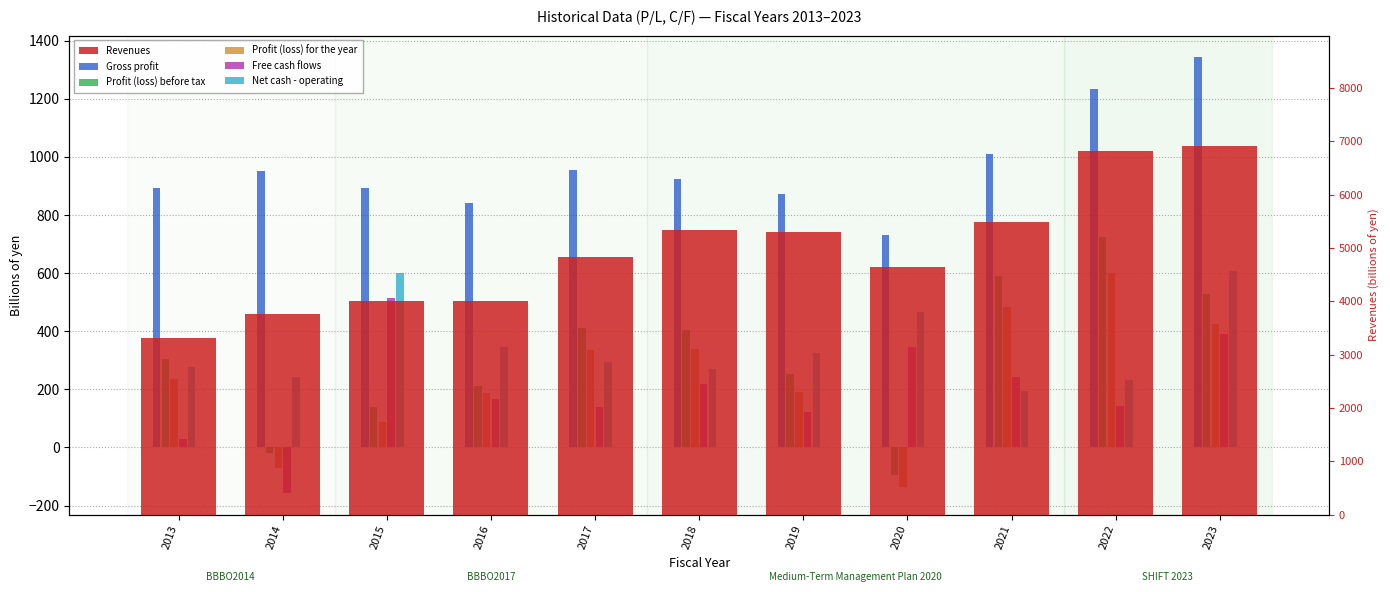

What value does the Profit (loss) before tax series have at 2023?

527.6